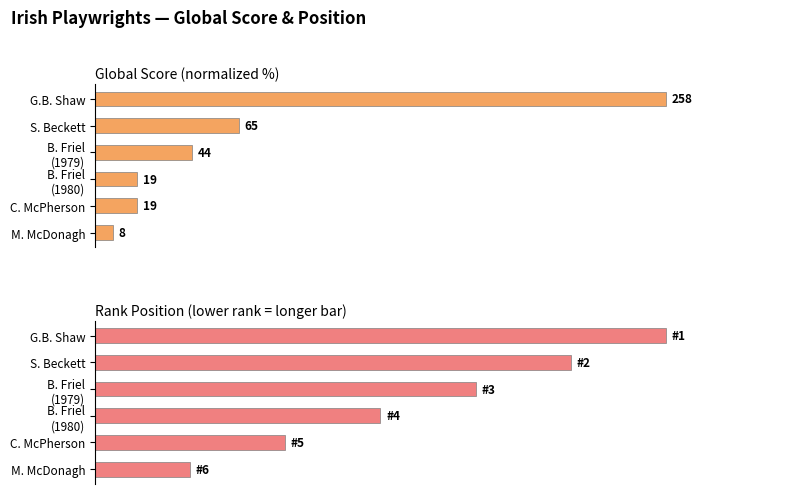

Reading left to right, what are all the values shown in this chart?

Global Score: 100.0	25.2	17.1	7.4	7.4	3.1
Position (inverted rank): 100.0	83.3	66.7	50.0	33.3	16.7